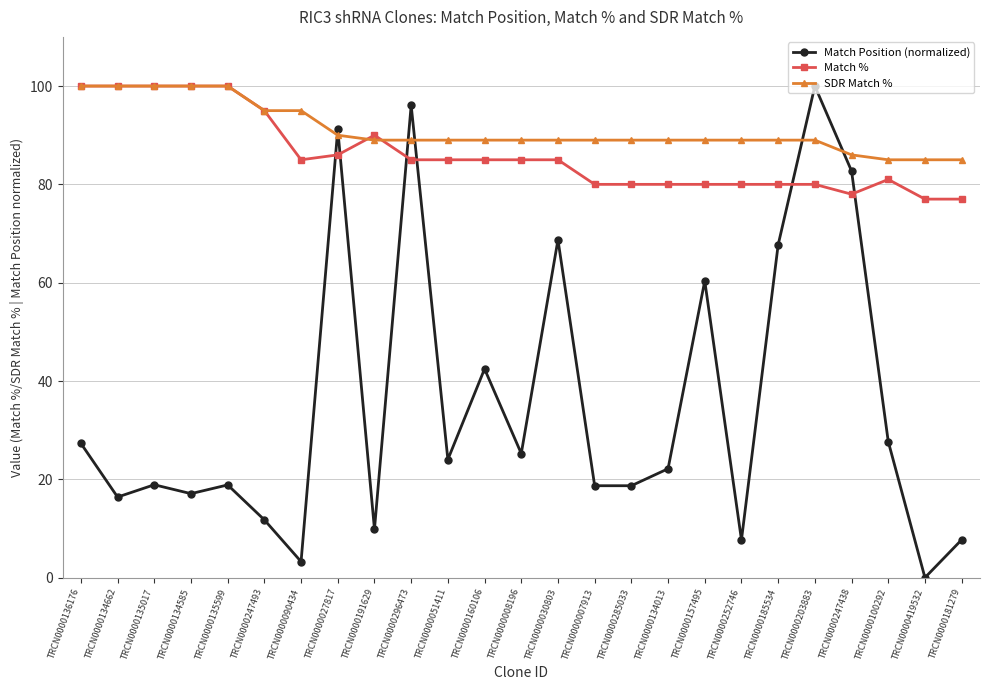

After their last crossing, which series has the higher values: Match Position (normalized) or SDR Match %?

SDR Match %